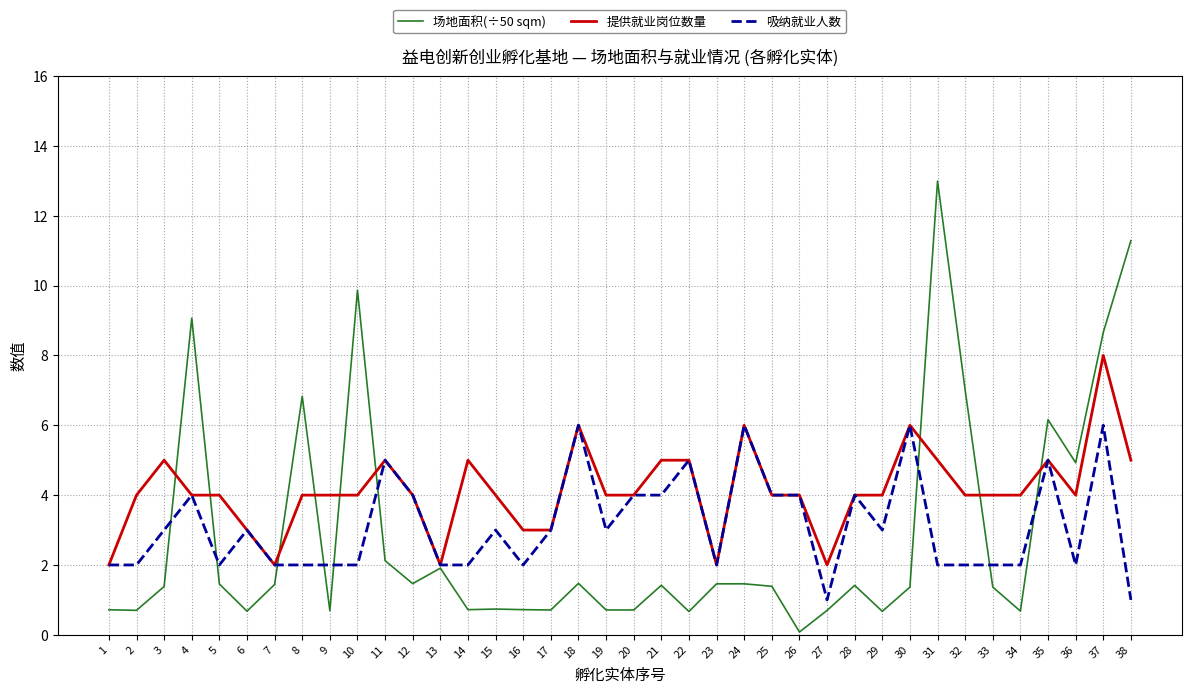

What is the total value across all series at 1?

4.7